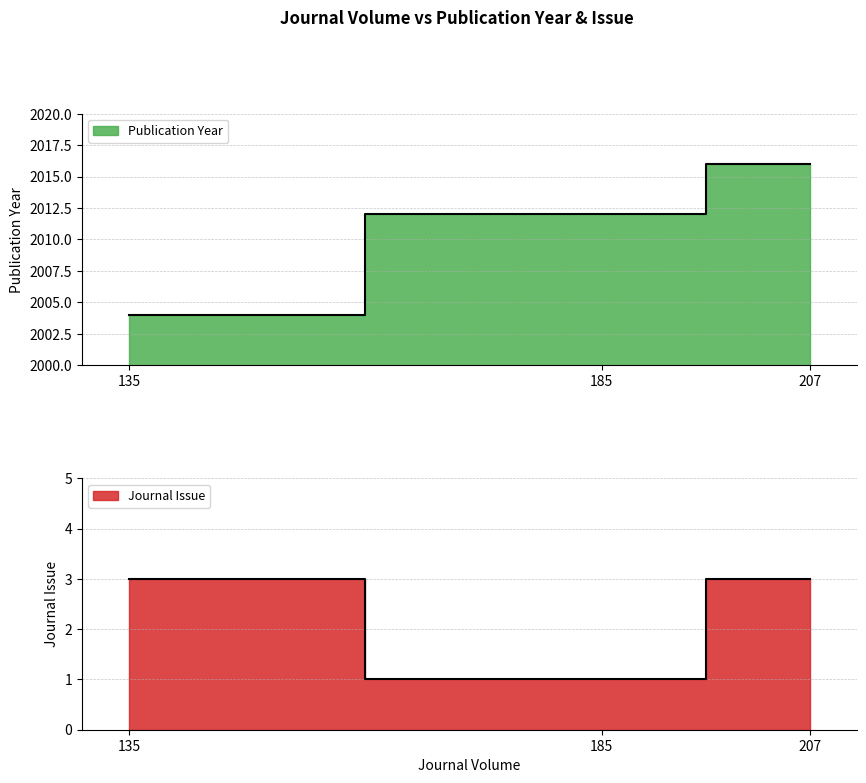

At which category does the chart reach its minimum across all series?

185